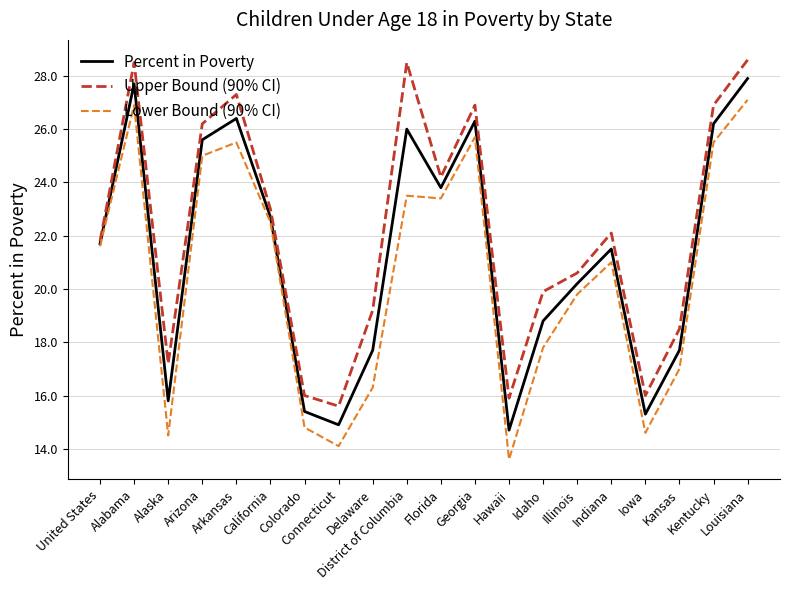

Is it true that Upper Bound (90% CI) equals 17.8 at Georgia?

False